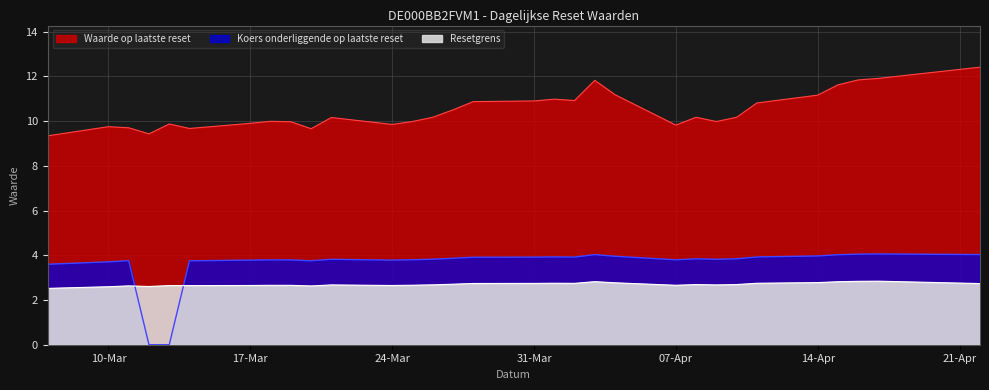

The Waarde op laatste reset series shows 16.2 at 2025-04-02. True or false?

False